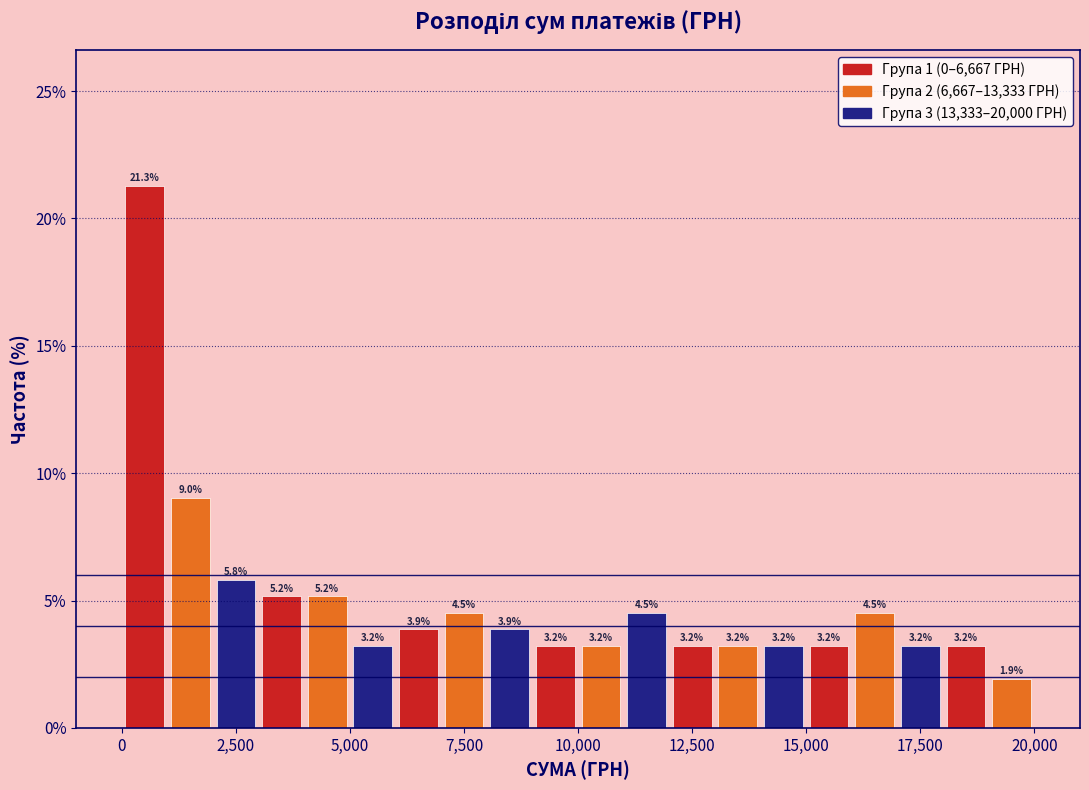

Read against the x-axis, roughly where is the centre of the tallest bar?

500